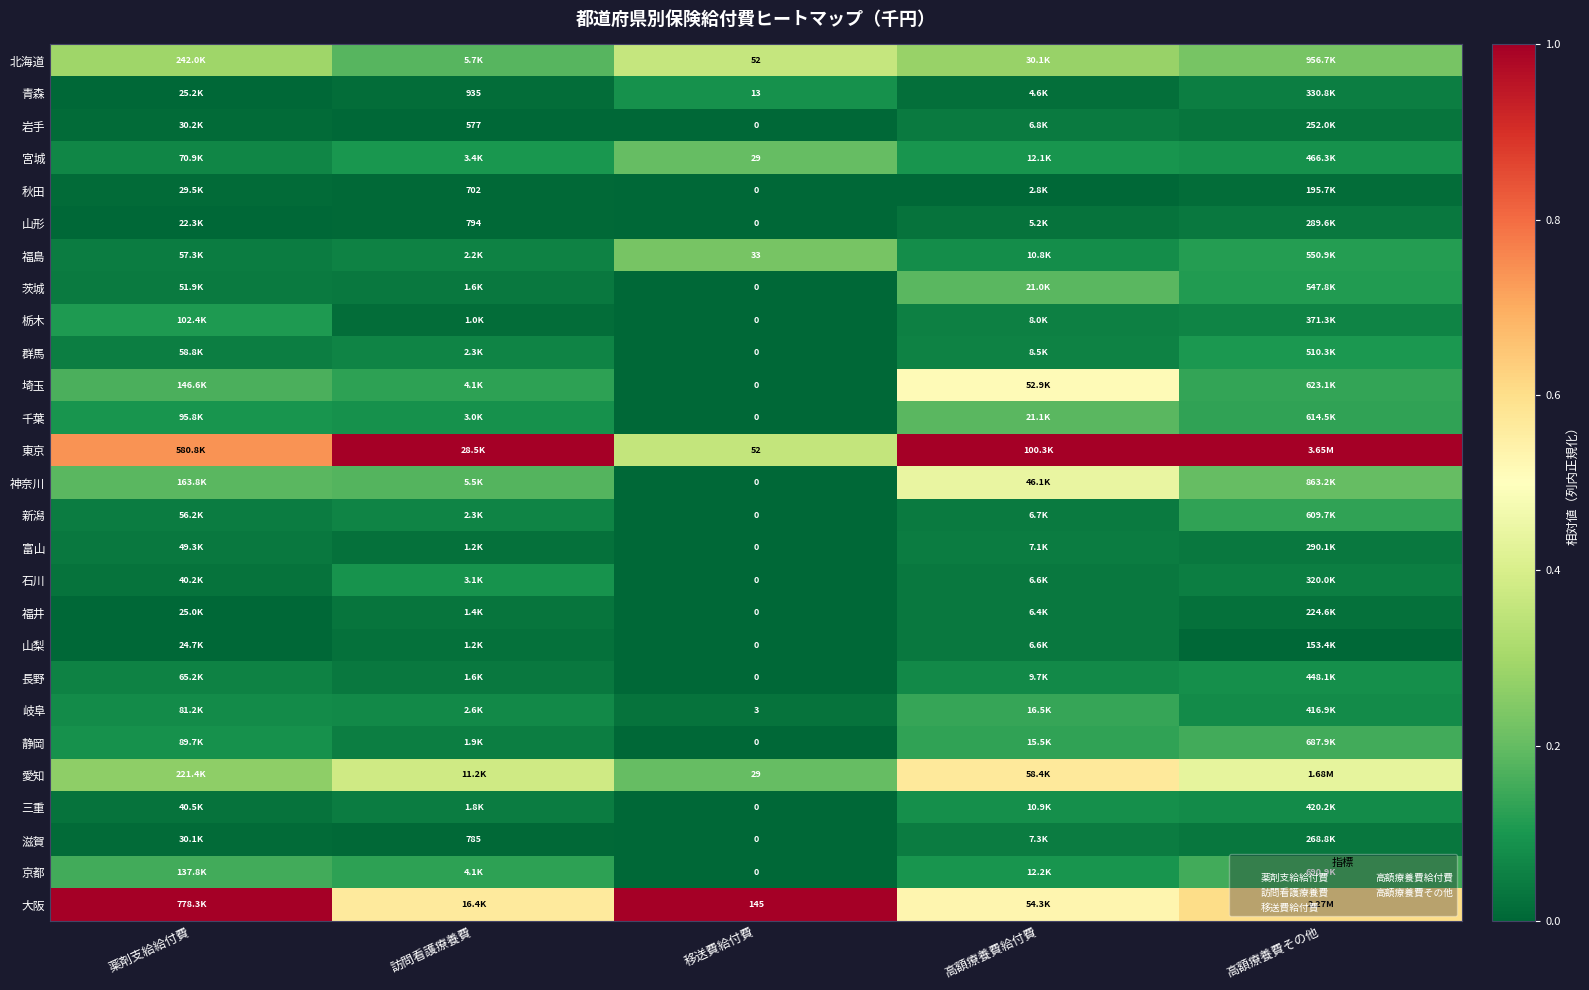

What is the difference between the second highest and minimum values in the 東京 series?

0.6